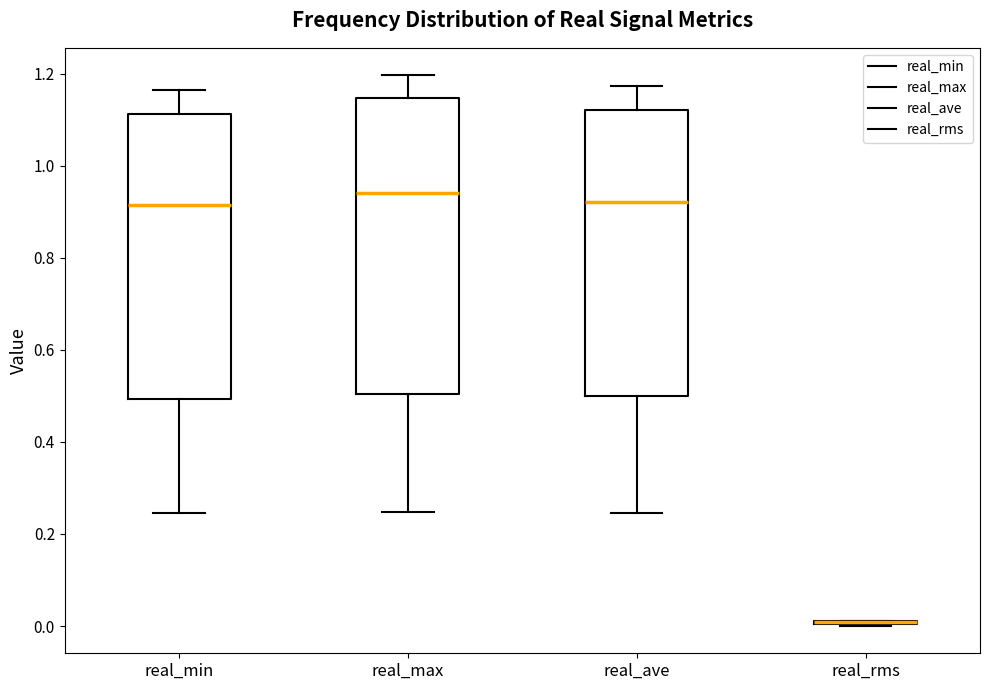

Where is the lower edge of the box for real_max on the y-axis? The values are not printed on the chart, so give them approximately, as read against the axis.

0.50